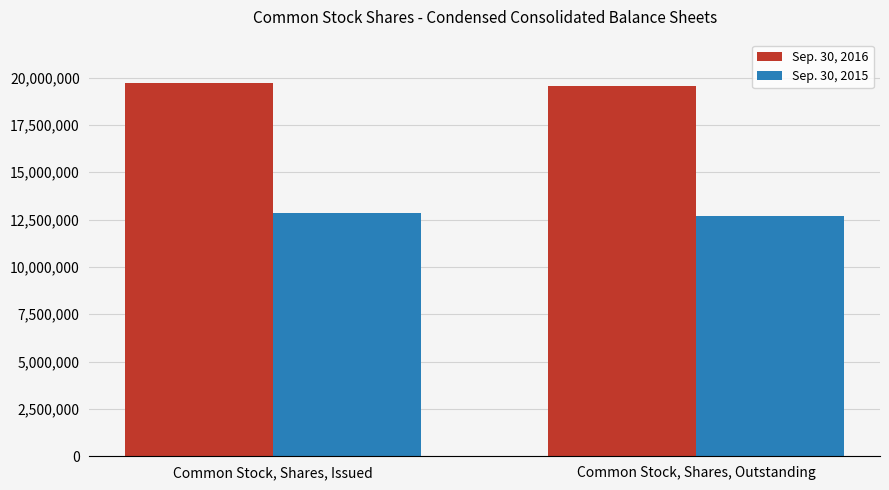

What is the label of the 2nd bar from the right?

Common Stock, Shares, Issued